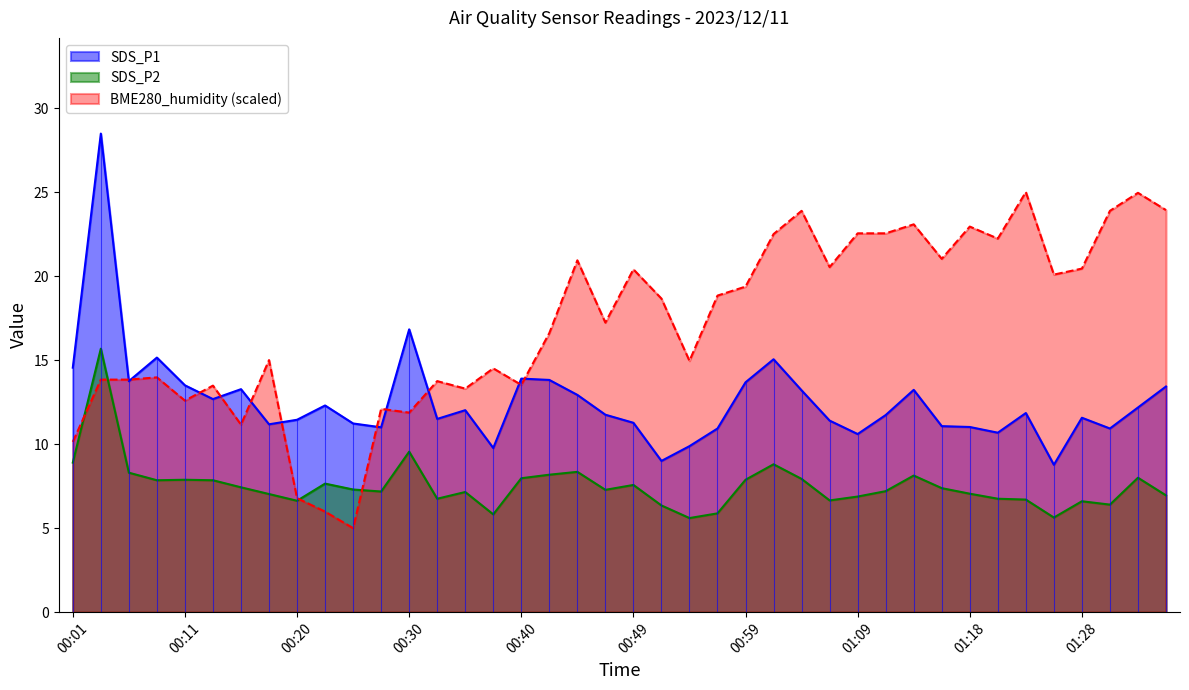

What is the average value of the SDS_P1 series?

12.6